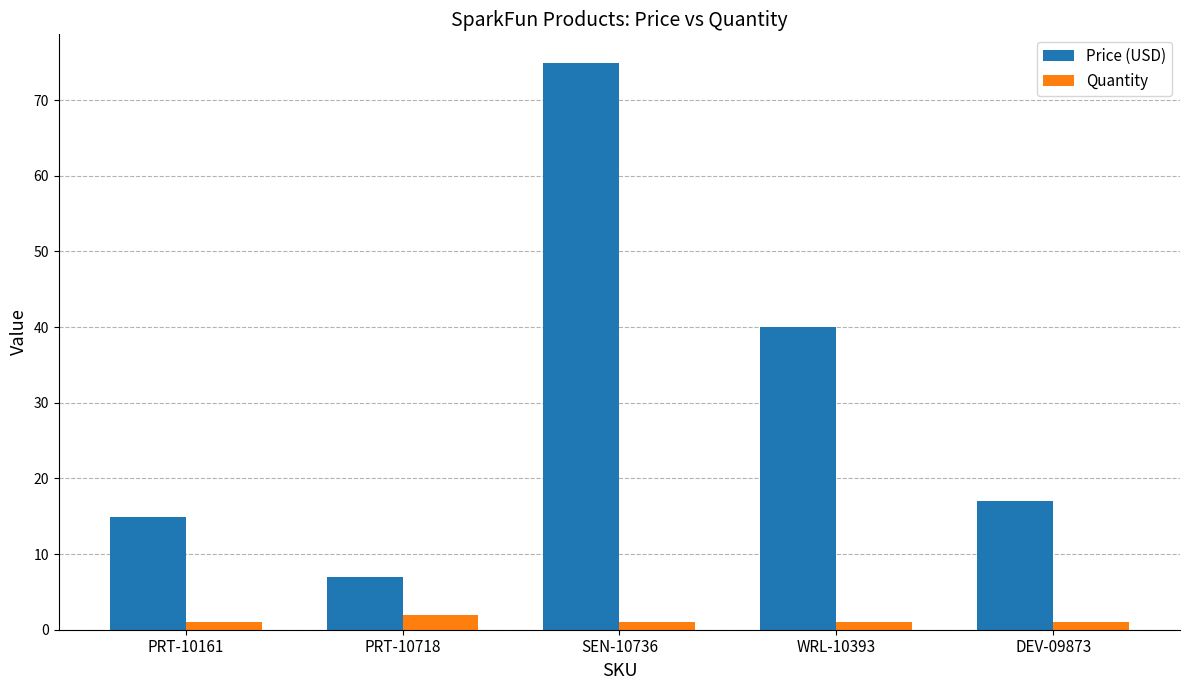

The Price (USD) series shows 14.9 at PRT-10161. True or false?

True